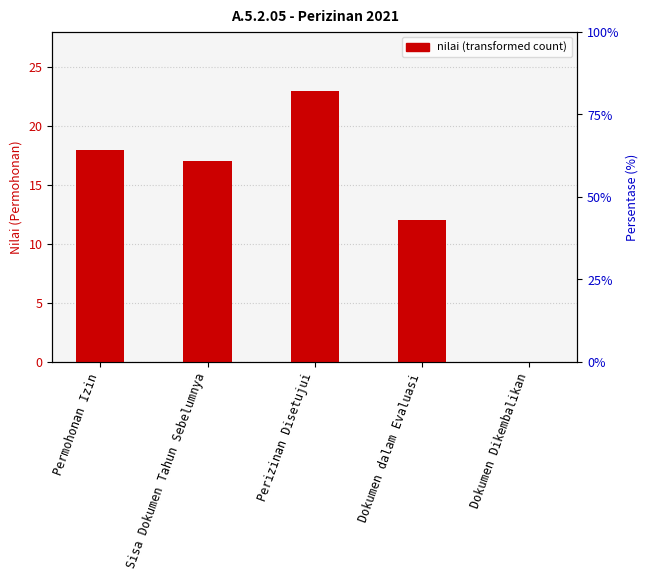

Reading right to left, what are all the values shown in this chart?

0	12	23	17	18